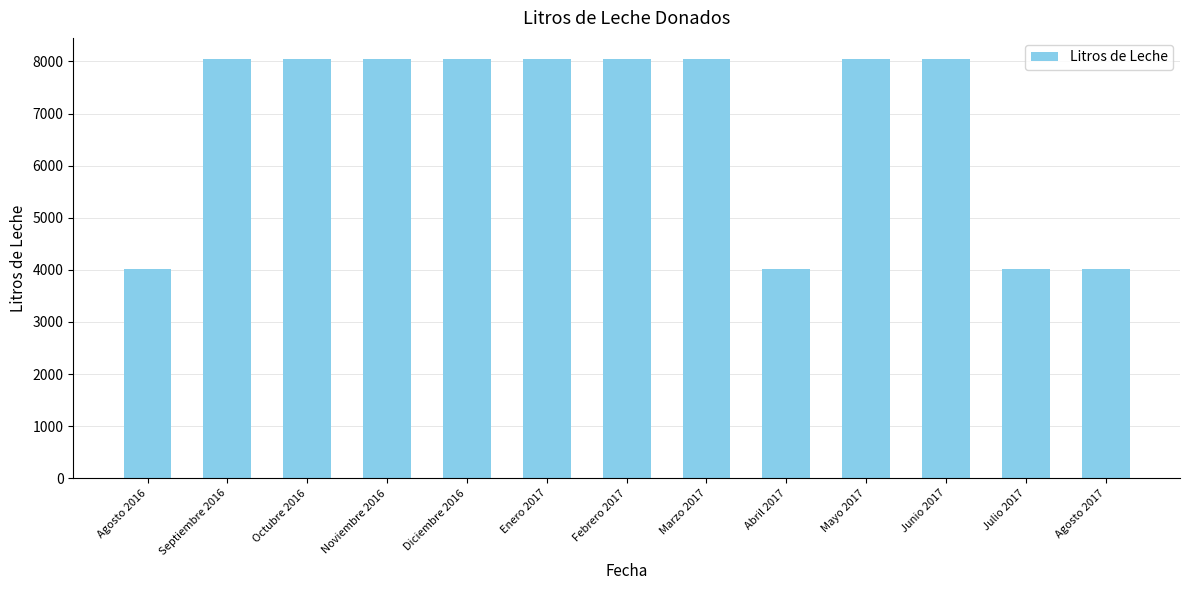

What is the label of the 11th bar from the left?

Junio 2017